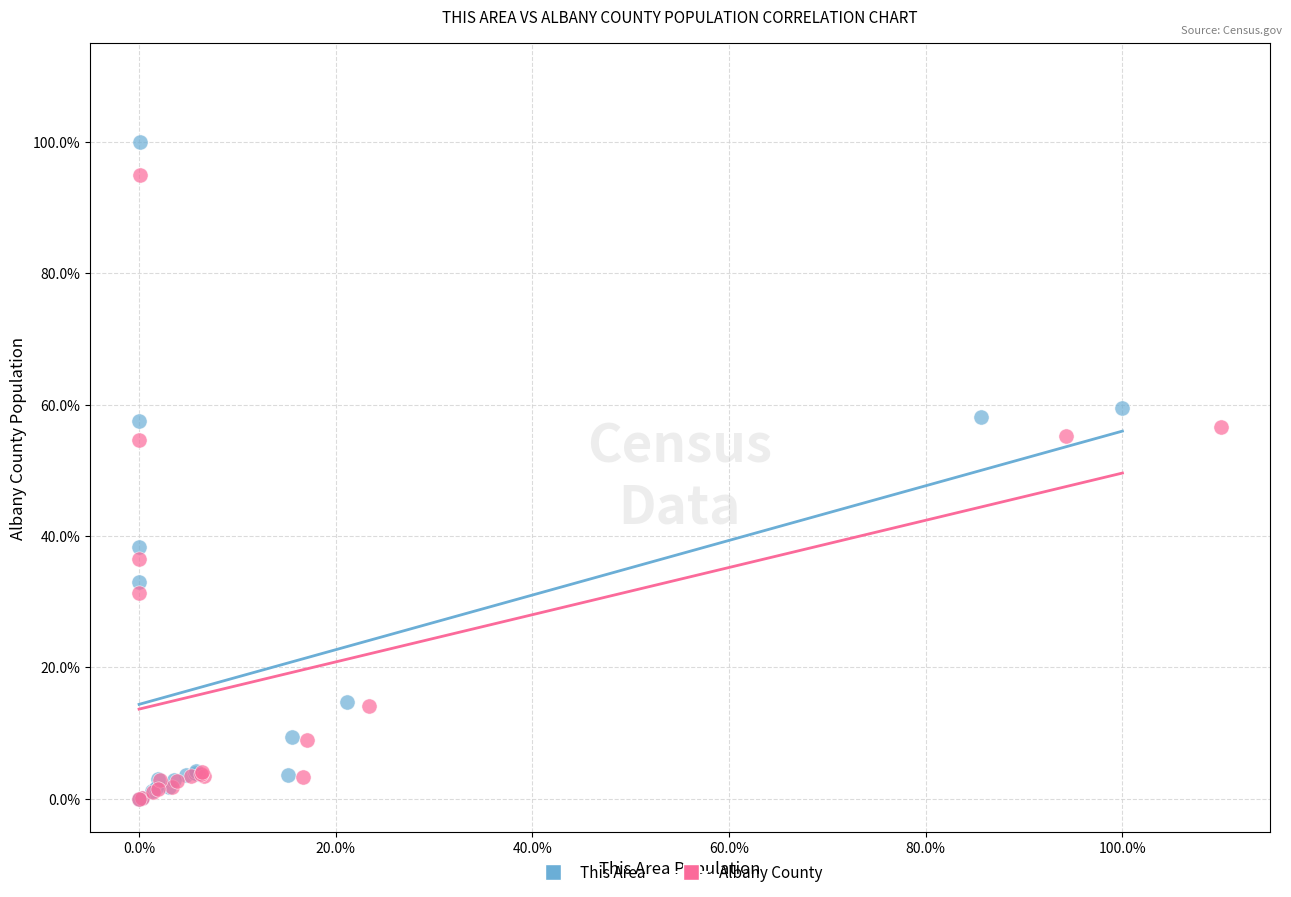

Which series has the widest spread of Y values?

This Area